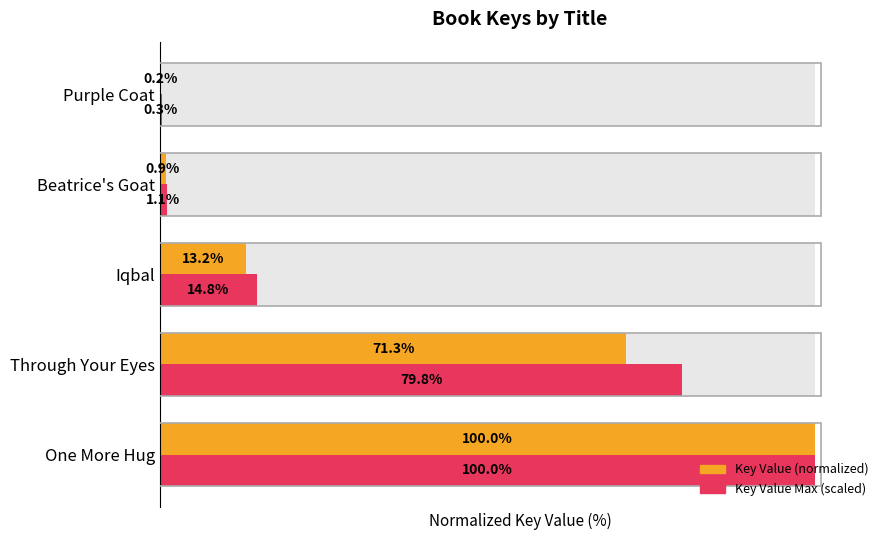

What is the sum of all Key Value (normalized) values?

185.7